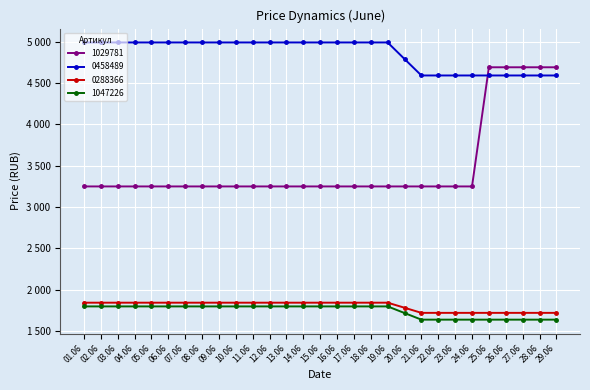

What is the sum of all 1047226 values?

50680